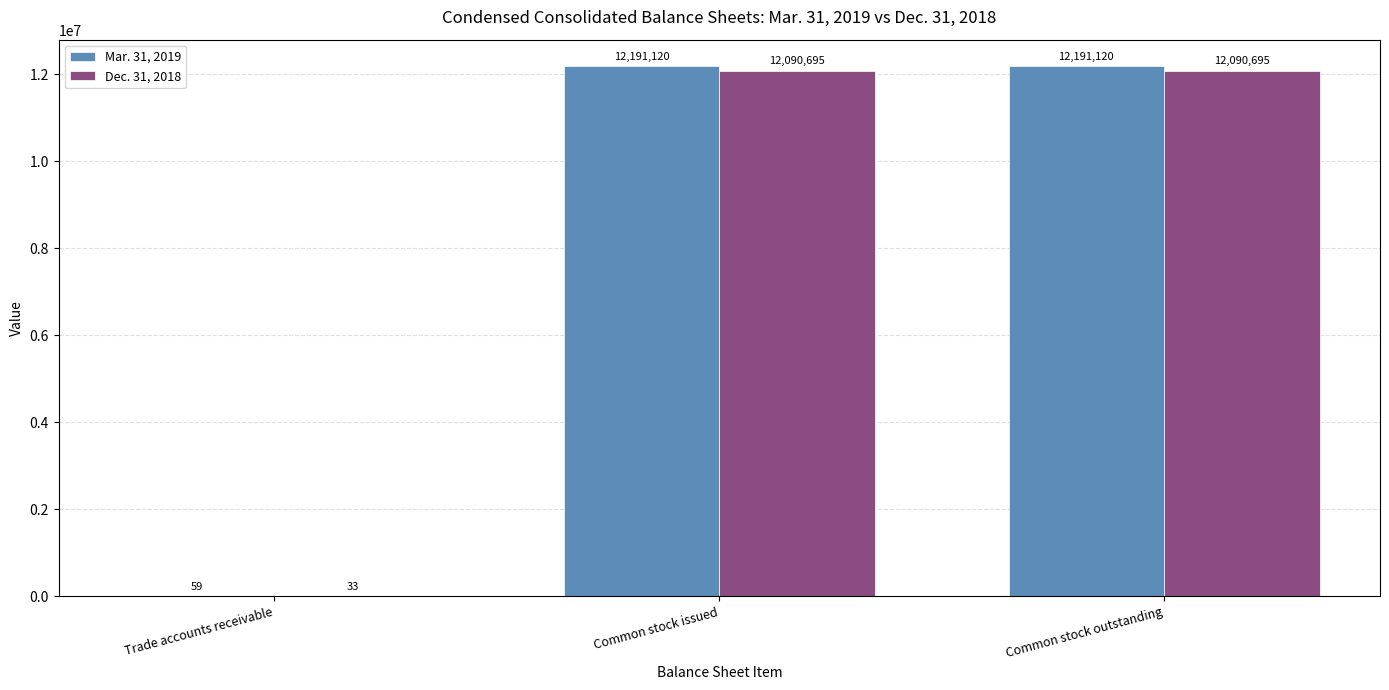

What are all the series names shown in the legend?

Mar. 31, 2019, Dec. 31, 2018